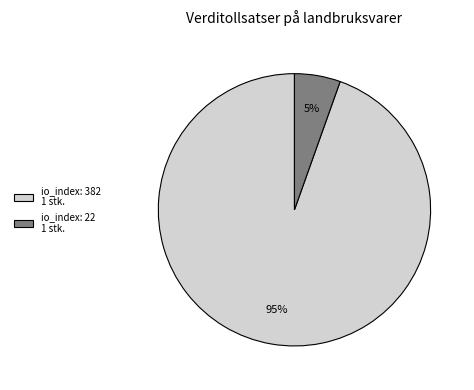

Is there a majority slice in this chart?

Yes